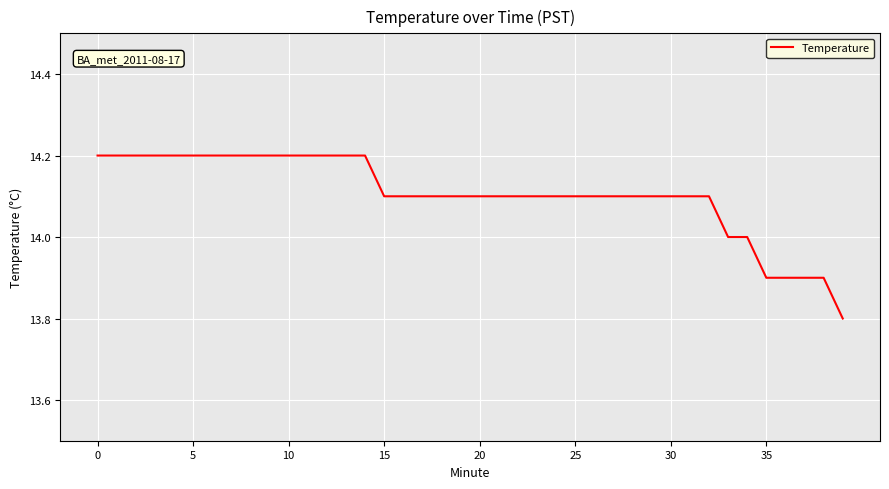

What is the maximum value shown in the chart?

14.2